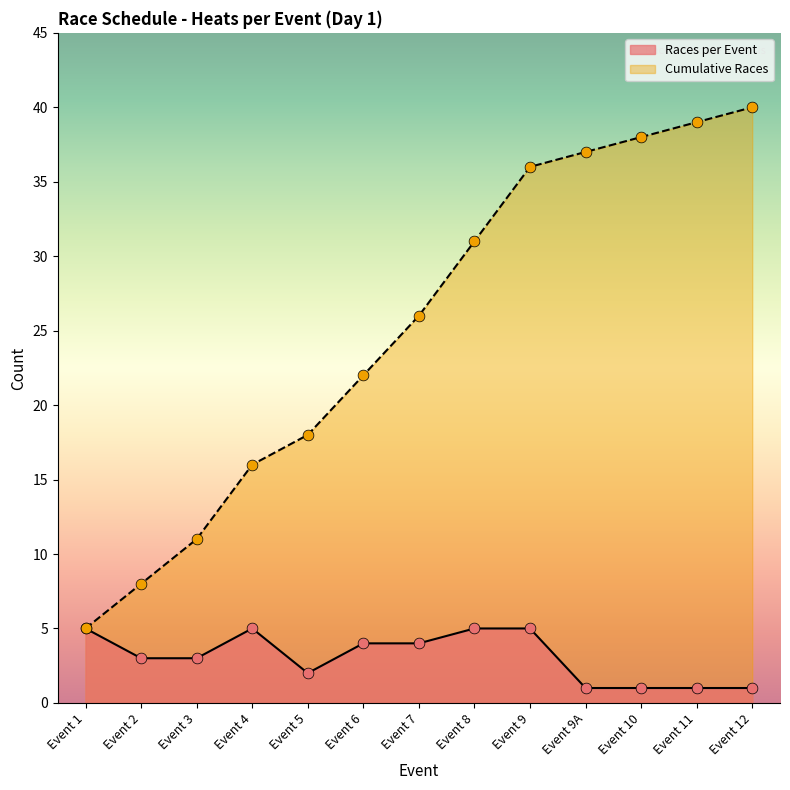

Which series has the largest total across all categories?

Cumulative Races